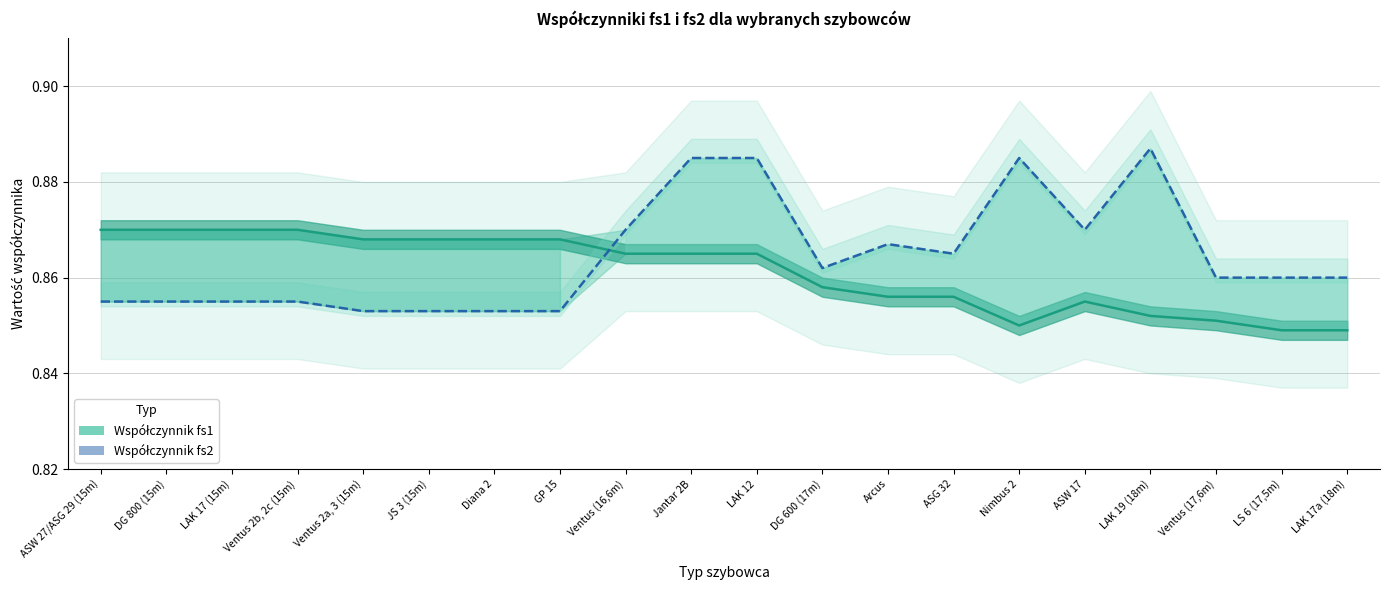

What is the lowest value of the Współczynnik fs1 series?

0.8